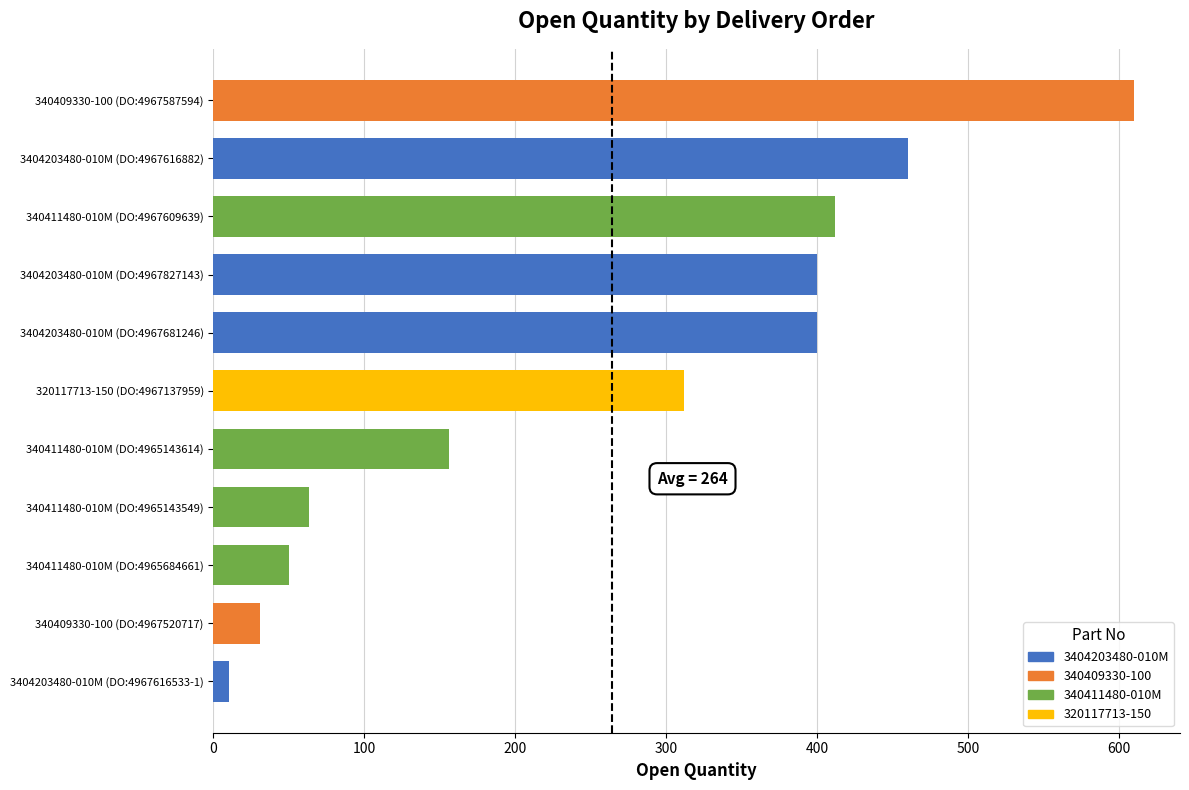

At which category does the chart reach its peak across all series?

340409330-100 (DO:4967587594)